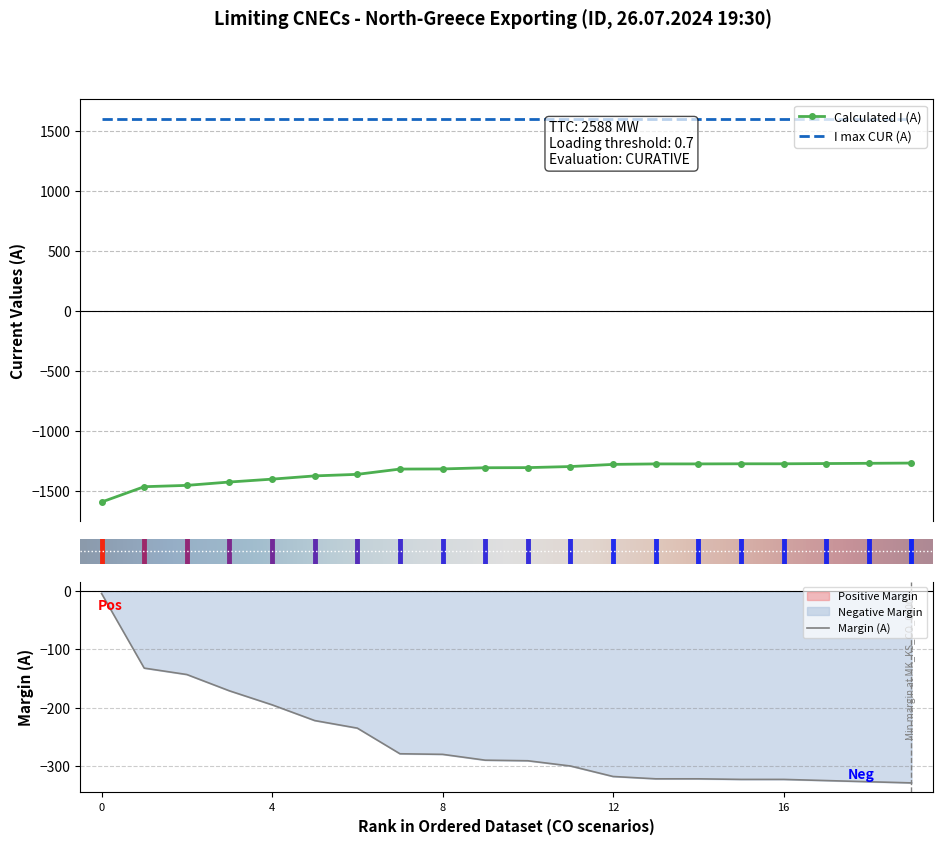

True or false: Calculated I (A) and I max CUR (A) cross at least once.

False